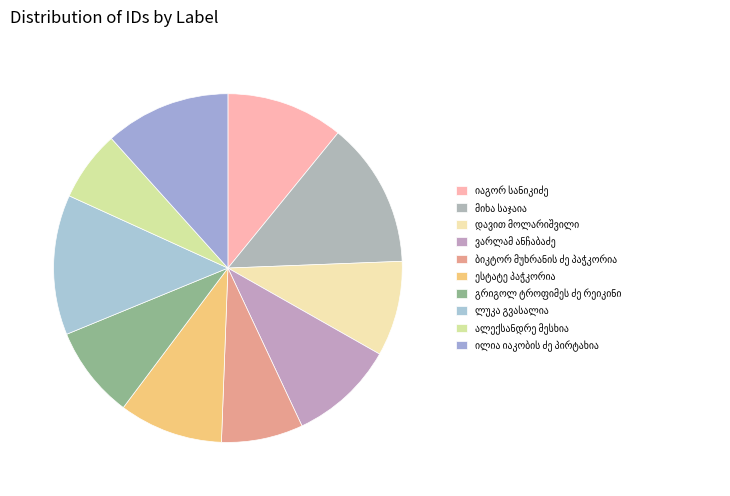

What percentage do მიხა საჯაია and იაგორ სანიკიძე together represent?

24.4%